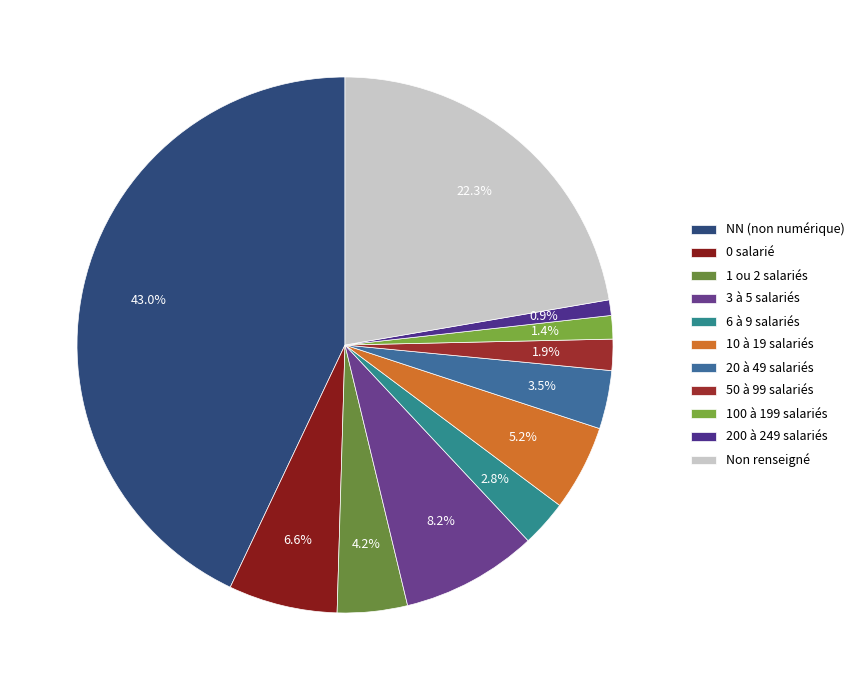

How many segments does this pie chart have?

11